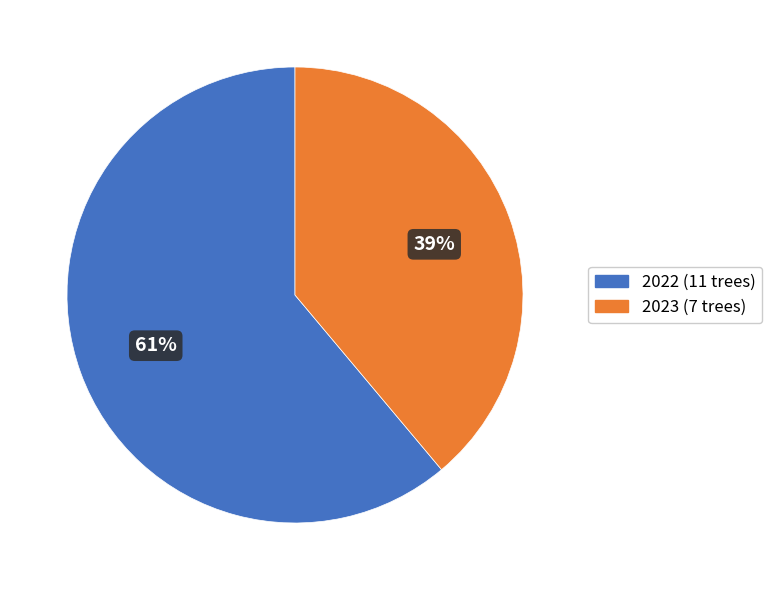

Does any single category account for the majority?

Yes